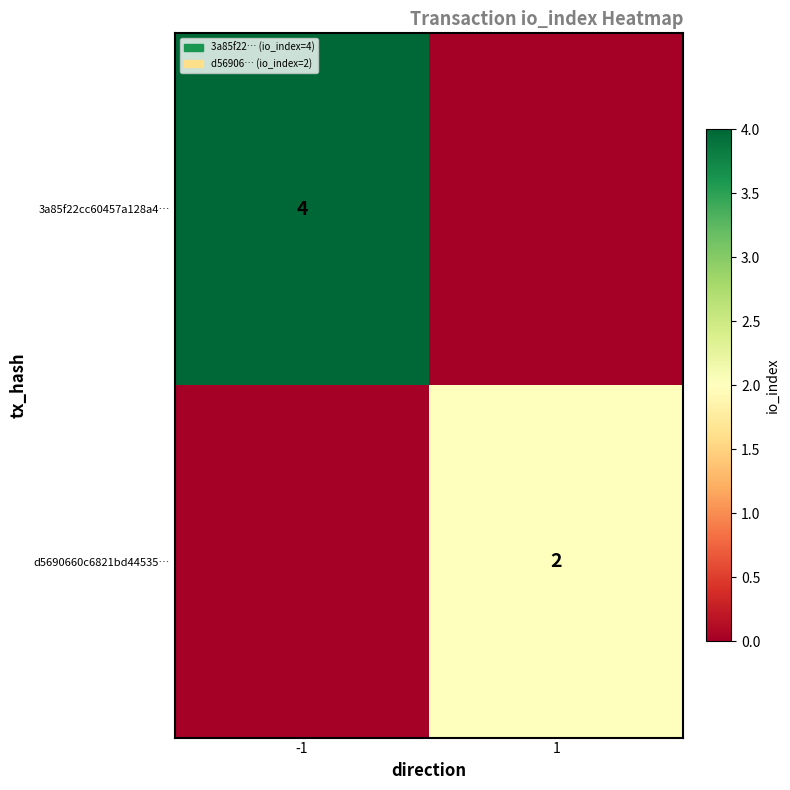

What is the total value across all series at -1?

4